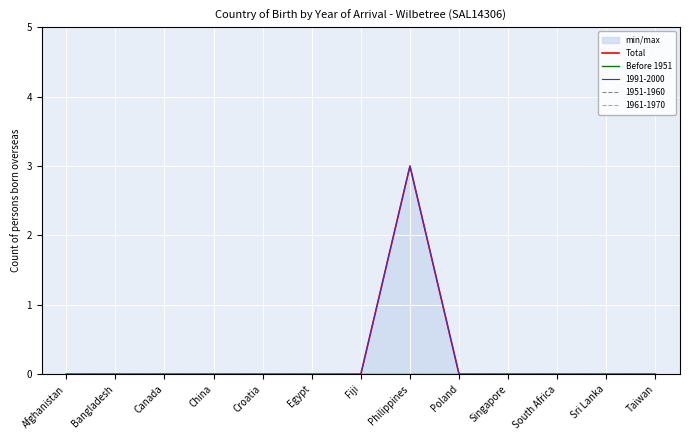

Which series has the largest total across all categories?

Total